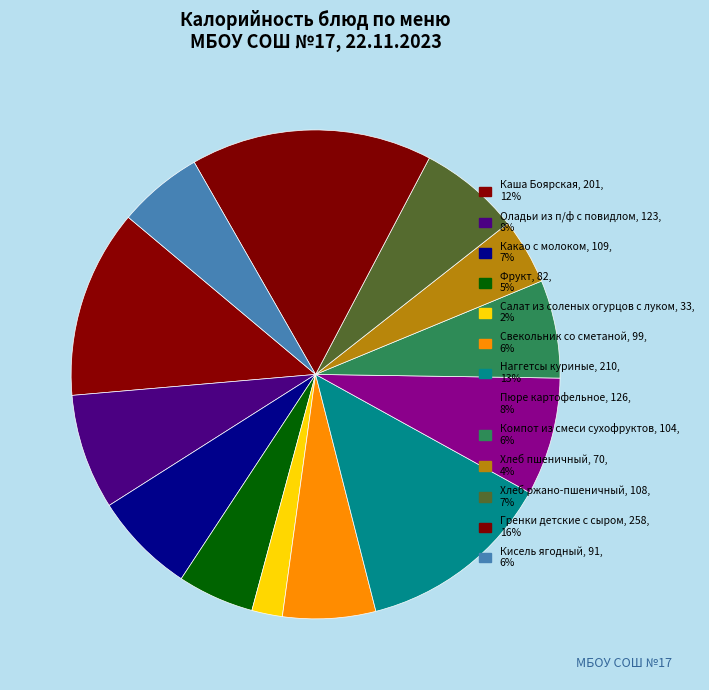

Is it true that Оладьи из п/ф с повидлом is 19% of the pie?

False